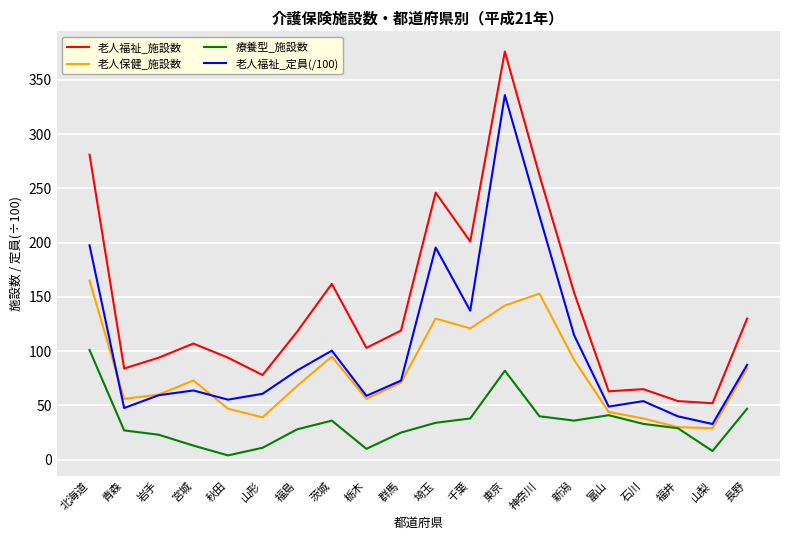

Between 秋田 and 福島, which series saw the biggest shift?

老人福祉_定員(/100)